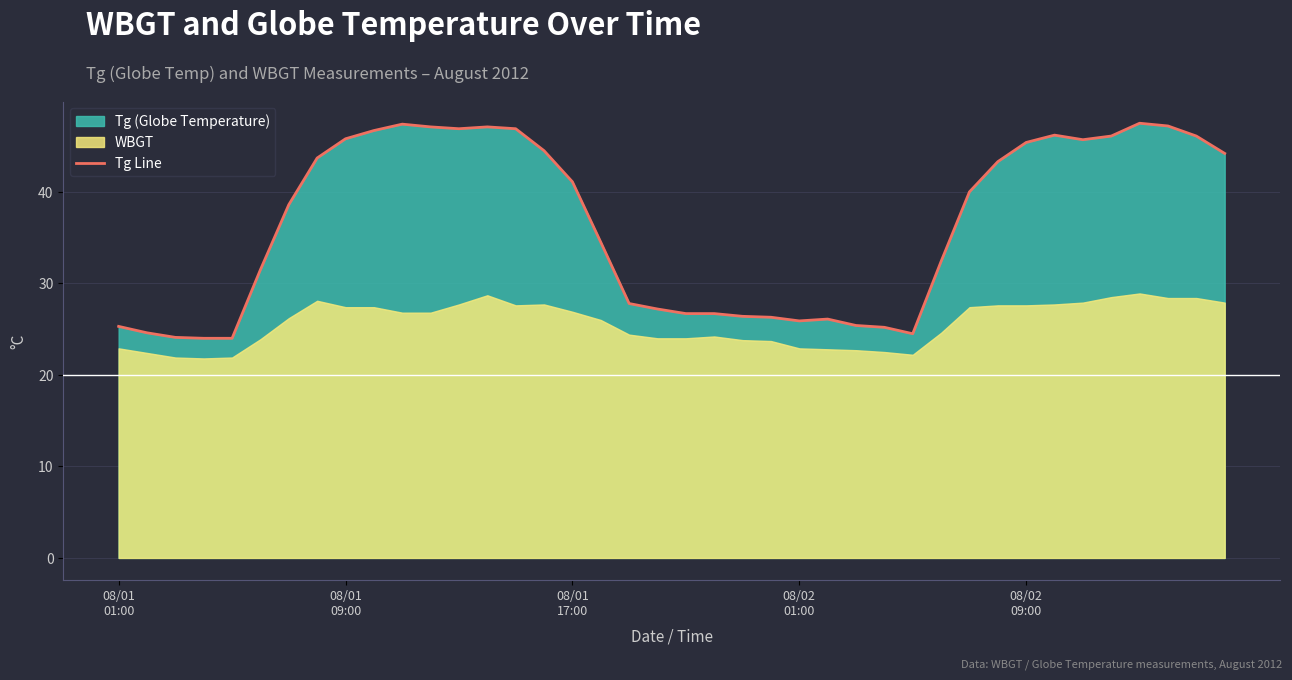

Read the value at 7.

43.7